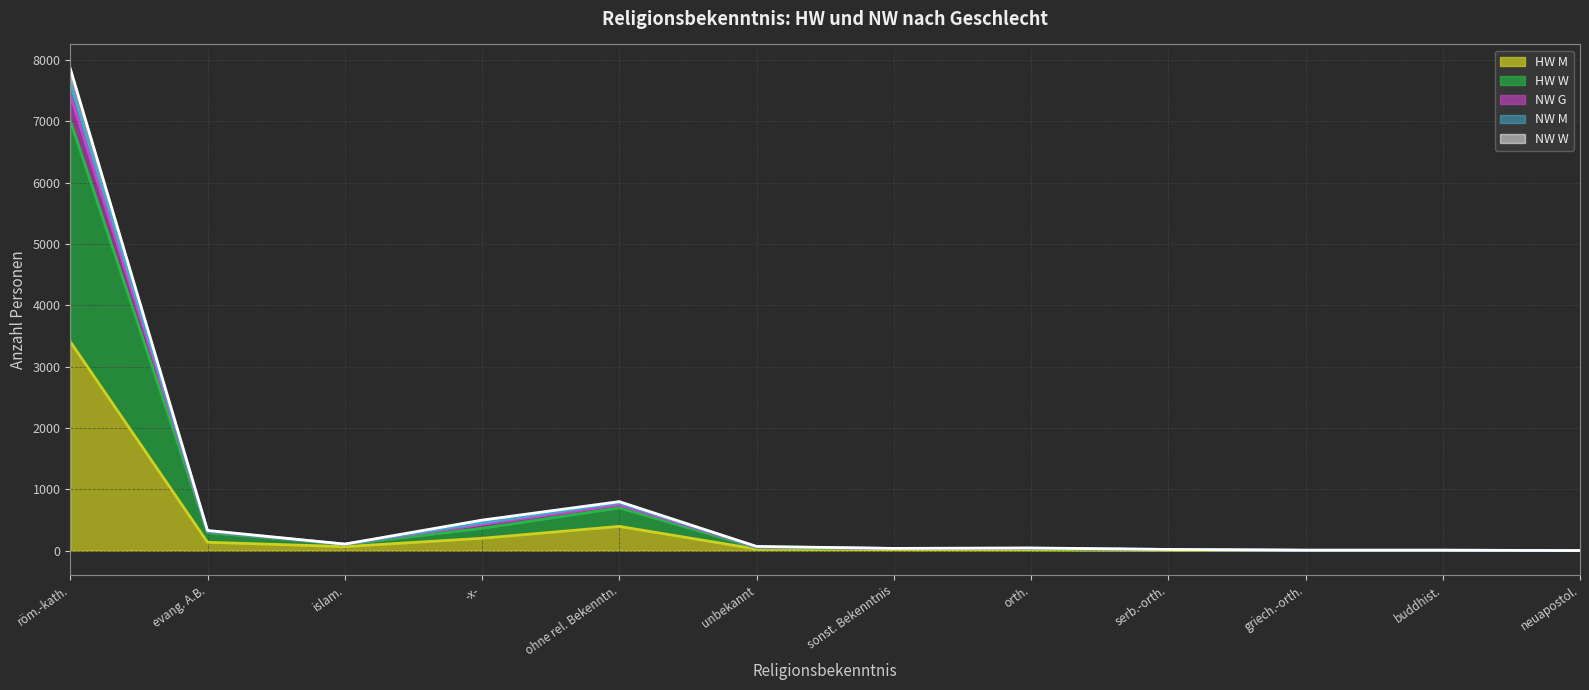

Which label corresponds to the largest value in the chart?

röm.-kath.